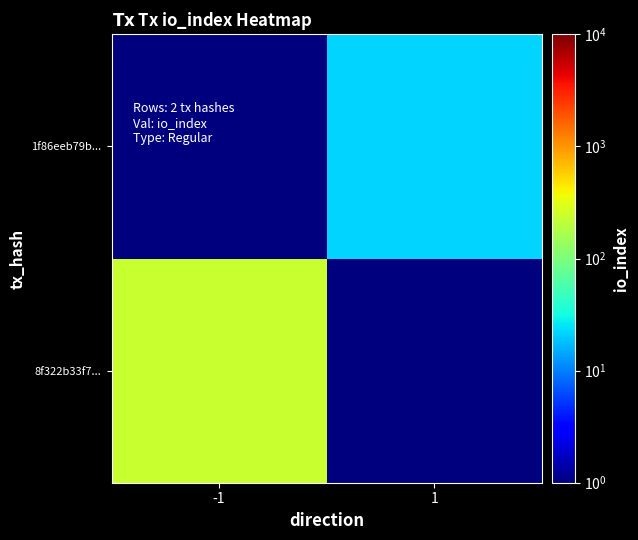

Reading left to right, extract all data points from this chart.

8f322b33f7...: -1=236.0	1=0.1
1f86eeb79b...: -1=0.1	1=22.0